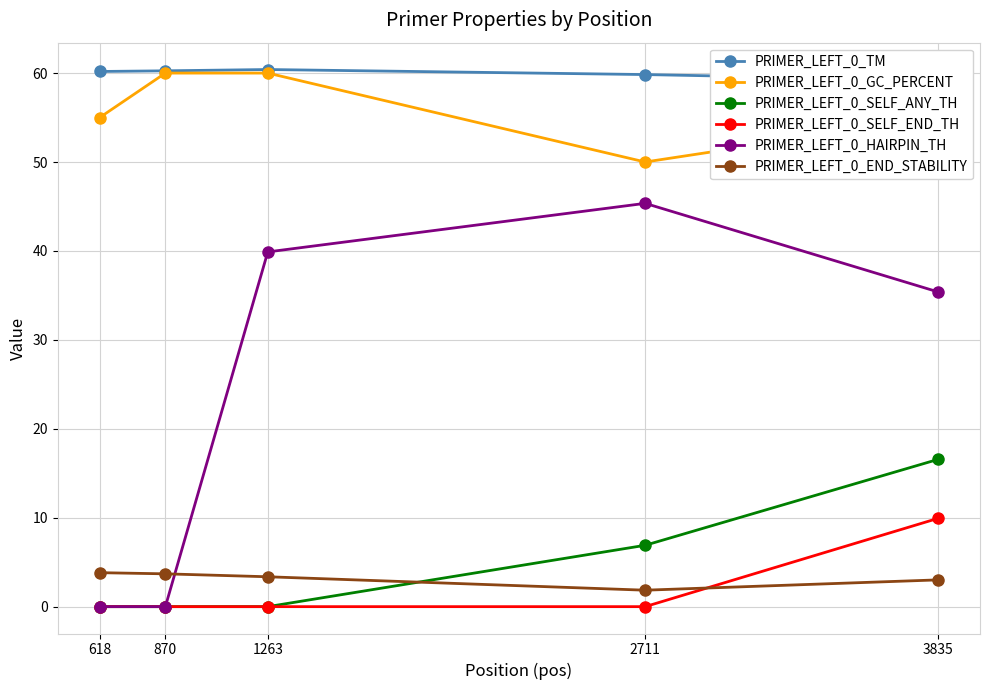

True or false: PRIMER_LEFT_0_SELF_END_TH has a value of 0.0 at 618.

True